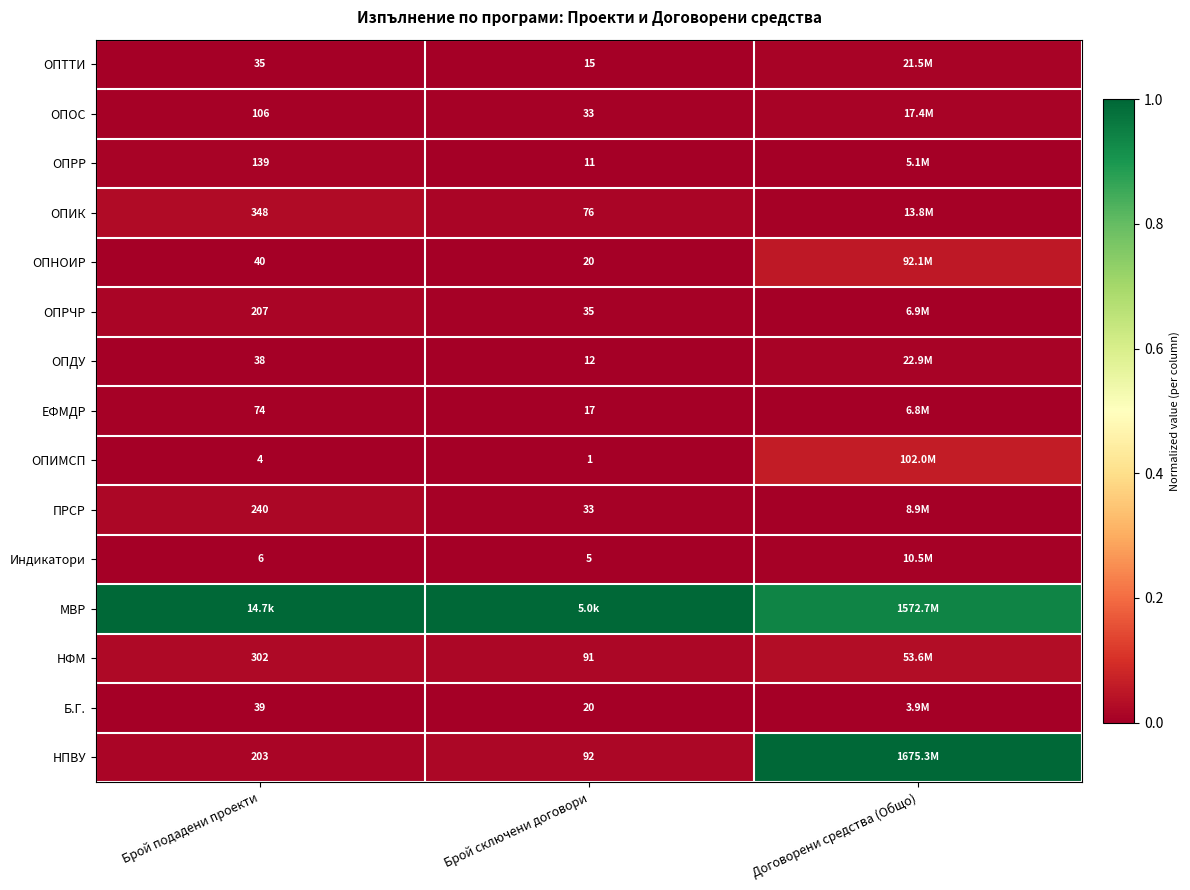

Is the value of НПВУ at Брой сключени договори greater than the value of ОПИК at Договорени средства (Общо)?

Yes